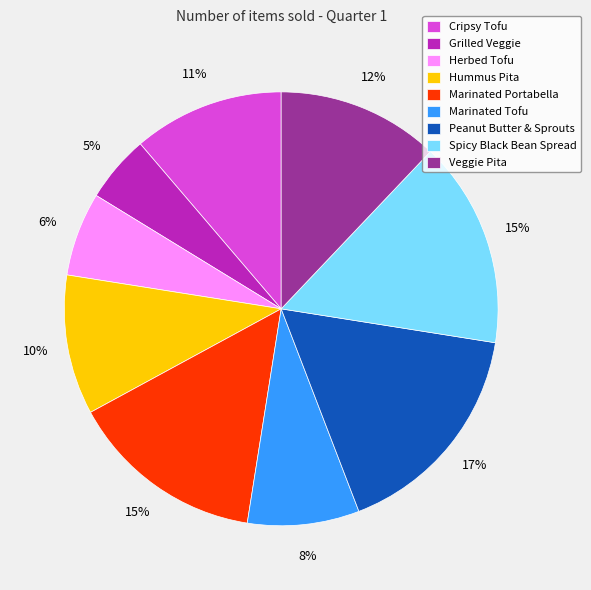

The Herbed Tofu slice represents 6% of the pie. True or false?

True